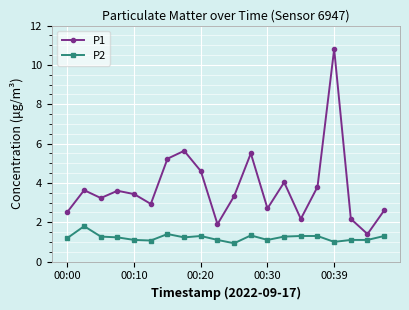

How many interior local peaks does the P1 series have?

6